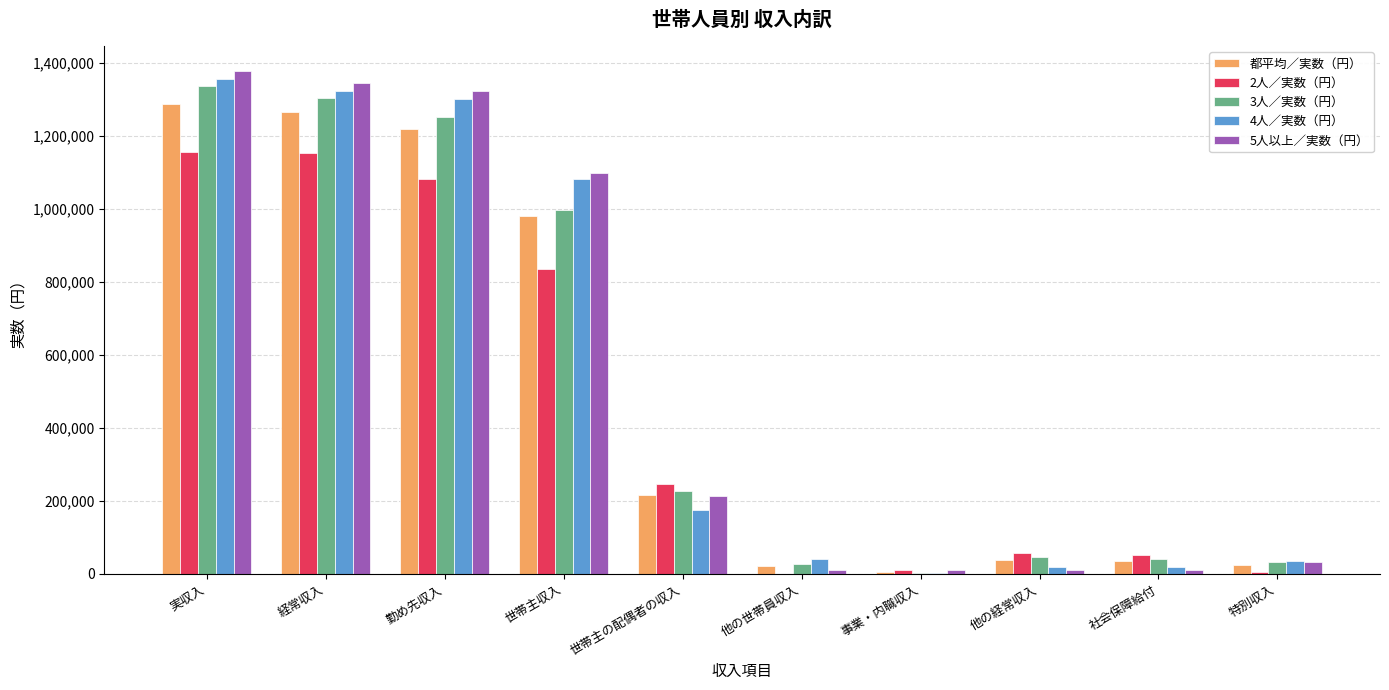

Are the bars grouped side by side (vs. stacked)?

Yes